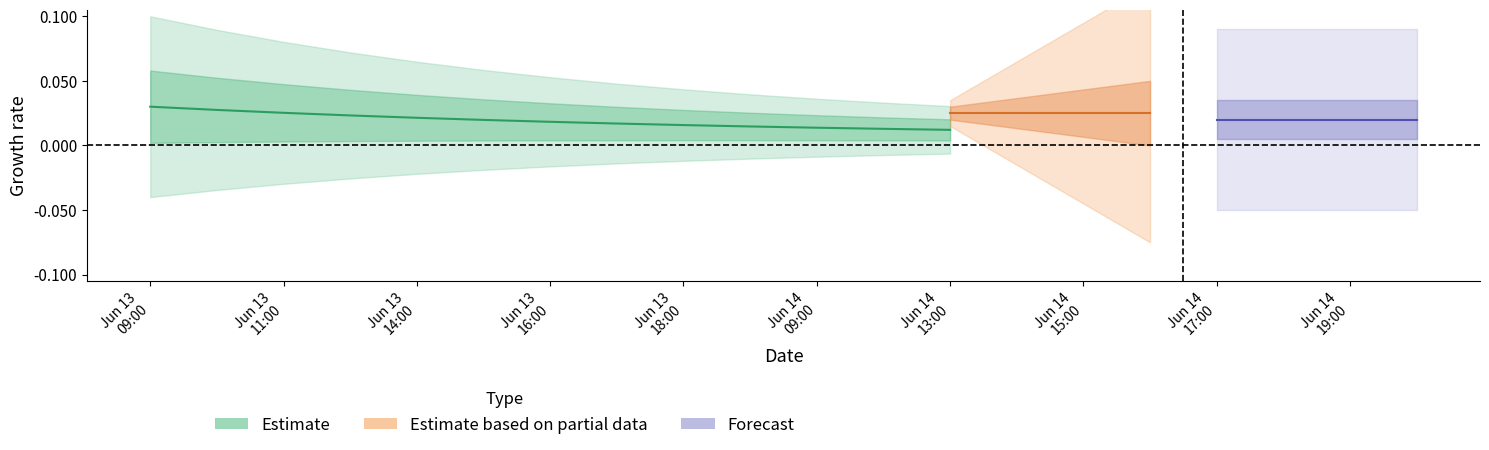

The I.SINIF series shows 1 at 10:00. True or false?

False